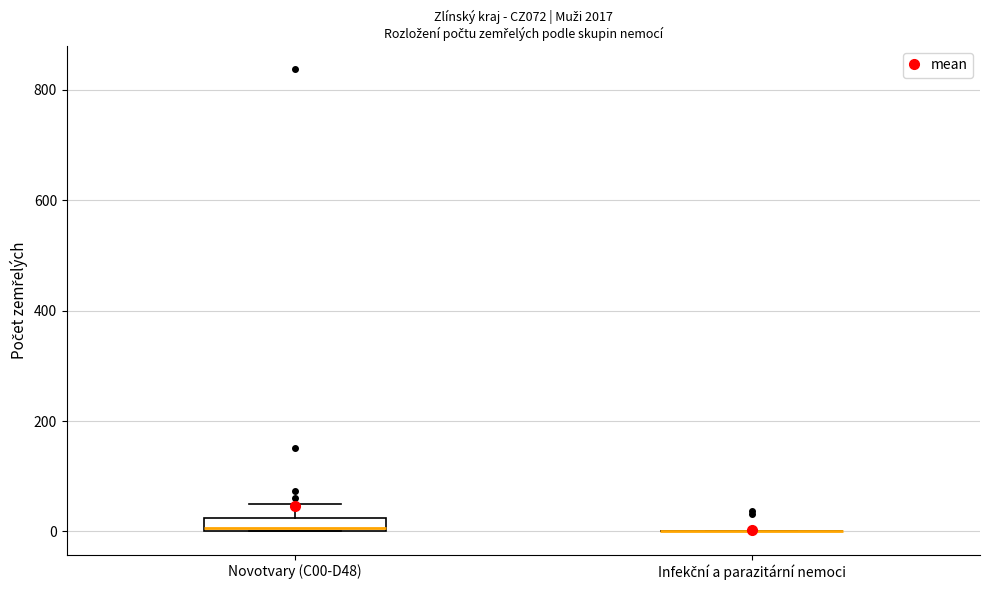

Which box is the tallest, from its lower edge to its upper edge?

Novotvary (C00-D48)